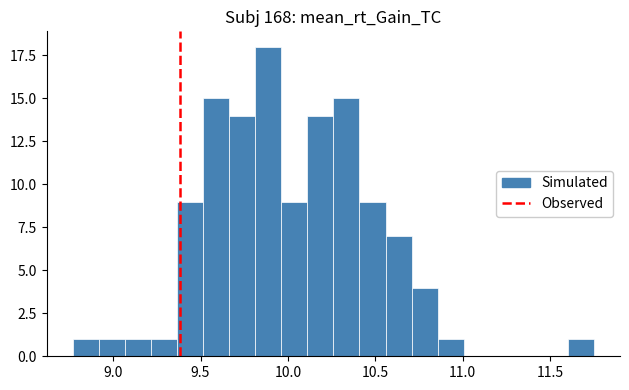

Read against the x-axis, roughly where is the centre of the tallest bar?

9.90